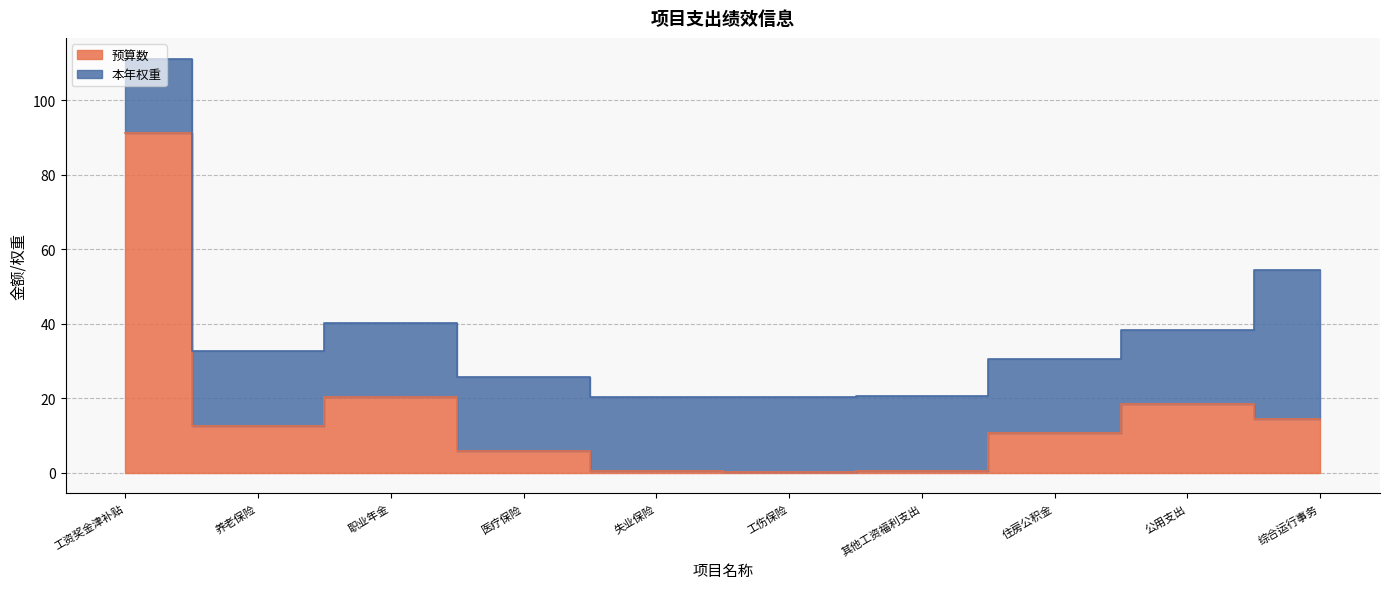

What is the greatest value displayed?

91.2